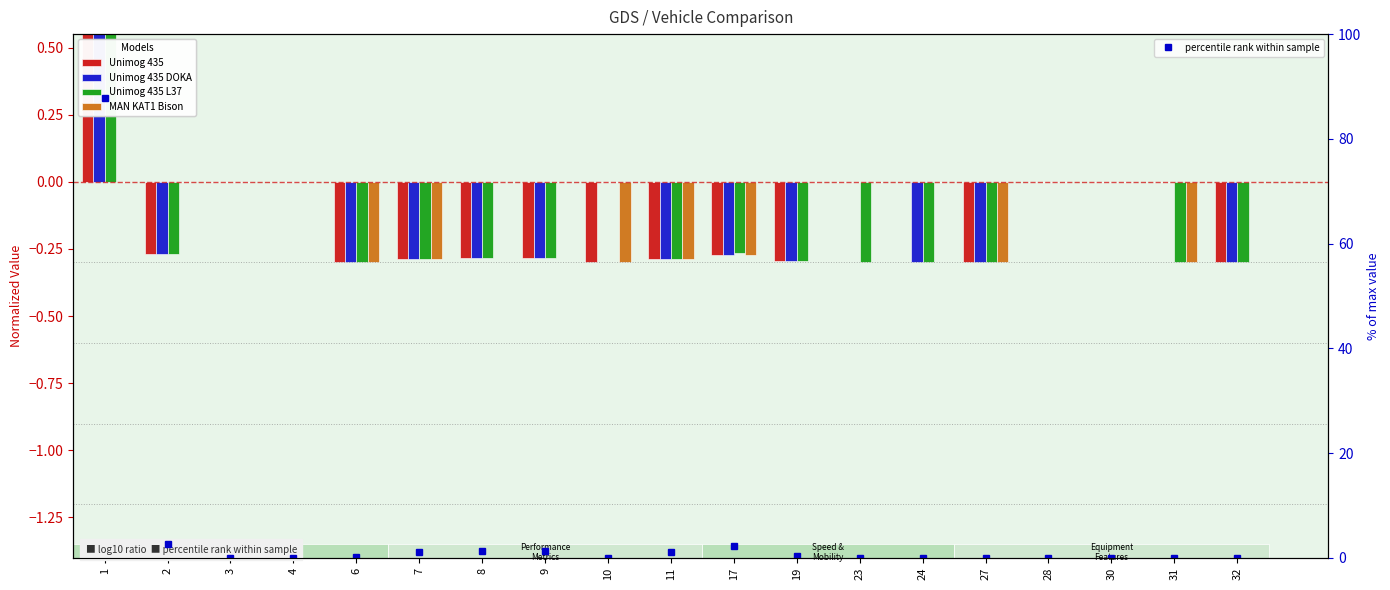

The value of Unimog 435 DOKA at 23 is 0.0. True or false?

True